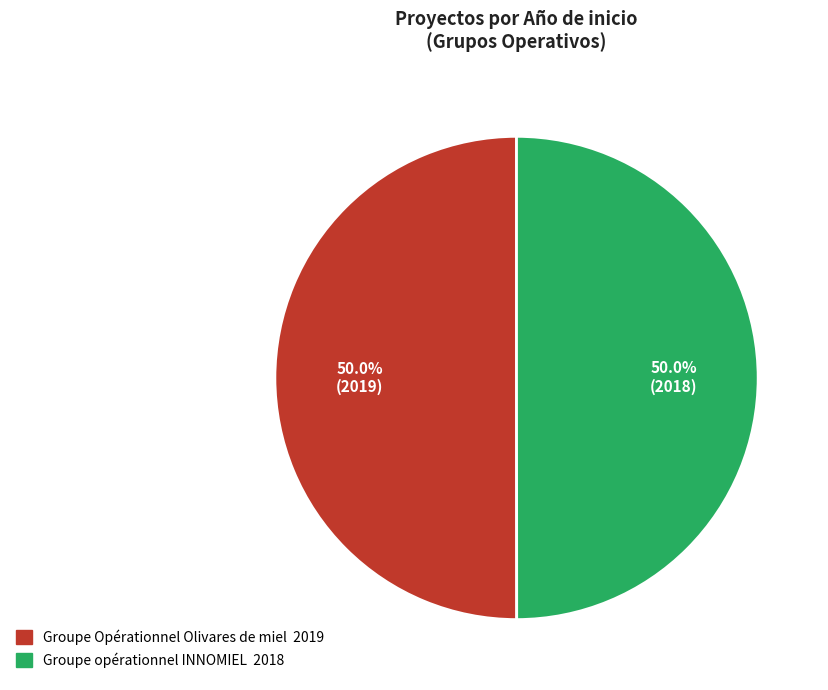

To the nearest percent, what portion does Groupe opérationnel INNOMIEL represent?

50%